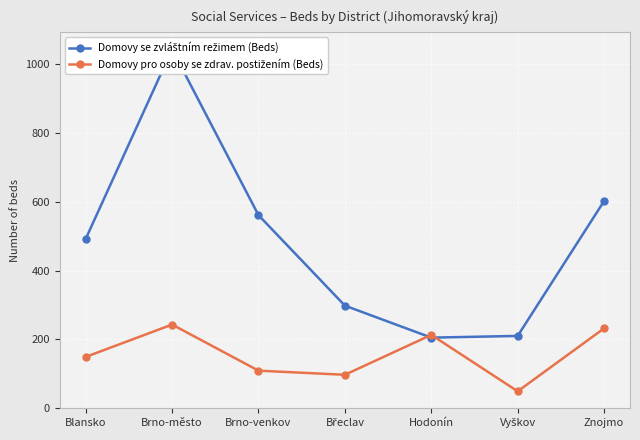

At which label is Domovy pro osoby se zdrav. postižením (Beds) closest to 146?

Blansko